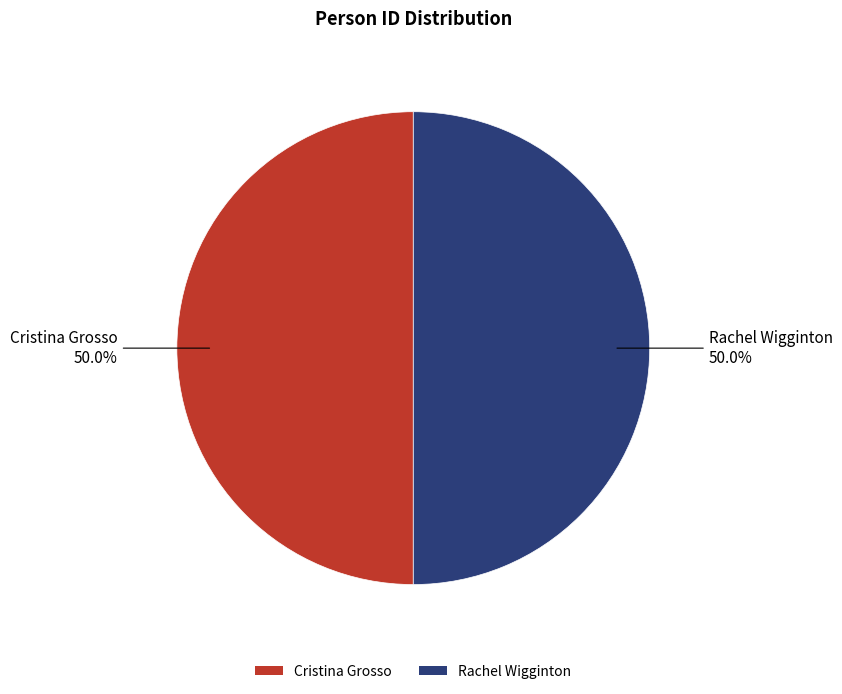

Approximately how many times larger is the value at Cristina Grosso compared to Rachel Wigginton?

1.0